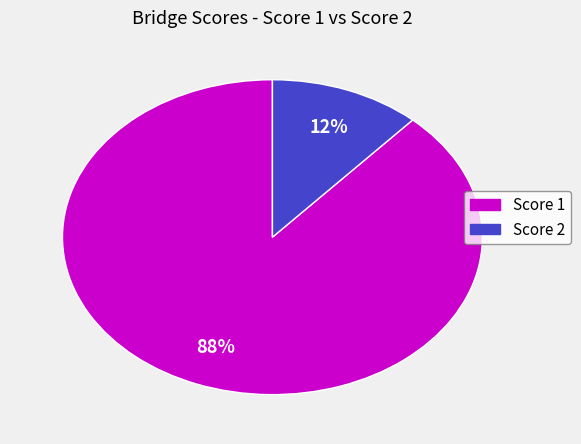

Does any single category account for the majority?

Yes